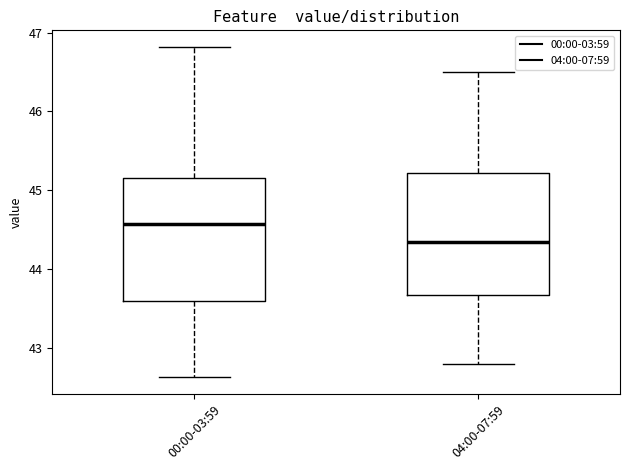

Which box's median line is the highest?

00:00-03:59